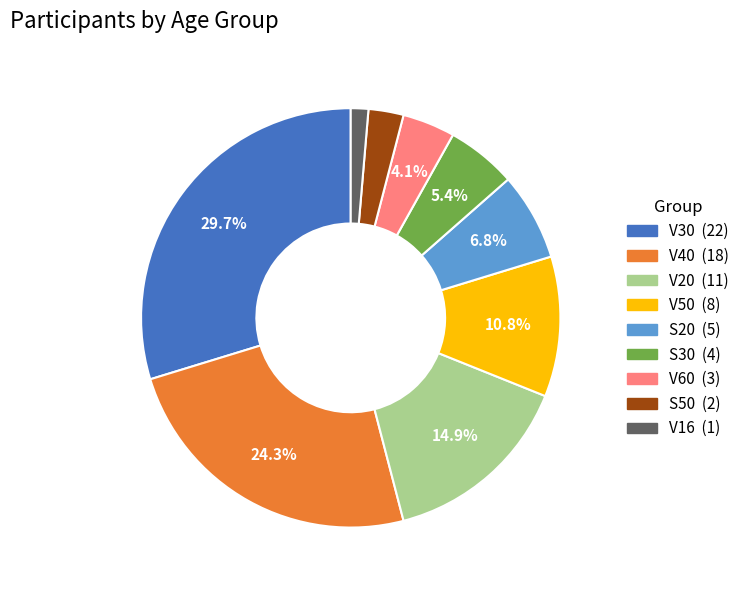

Is there a majority slice in this chart?

No